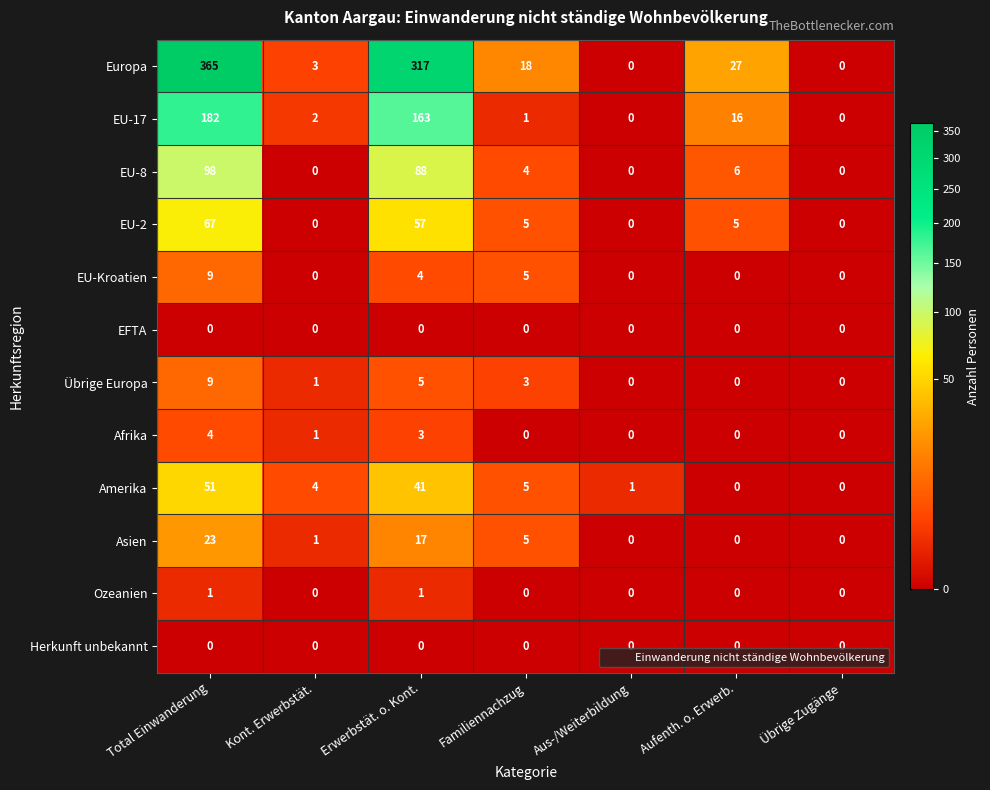

At which category is the sum across all series the highest?

Total Einwanderung